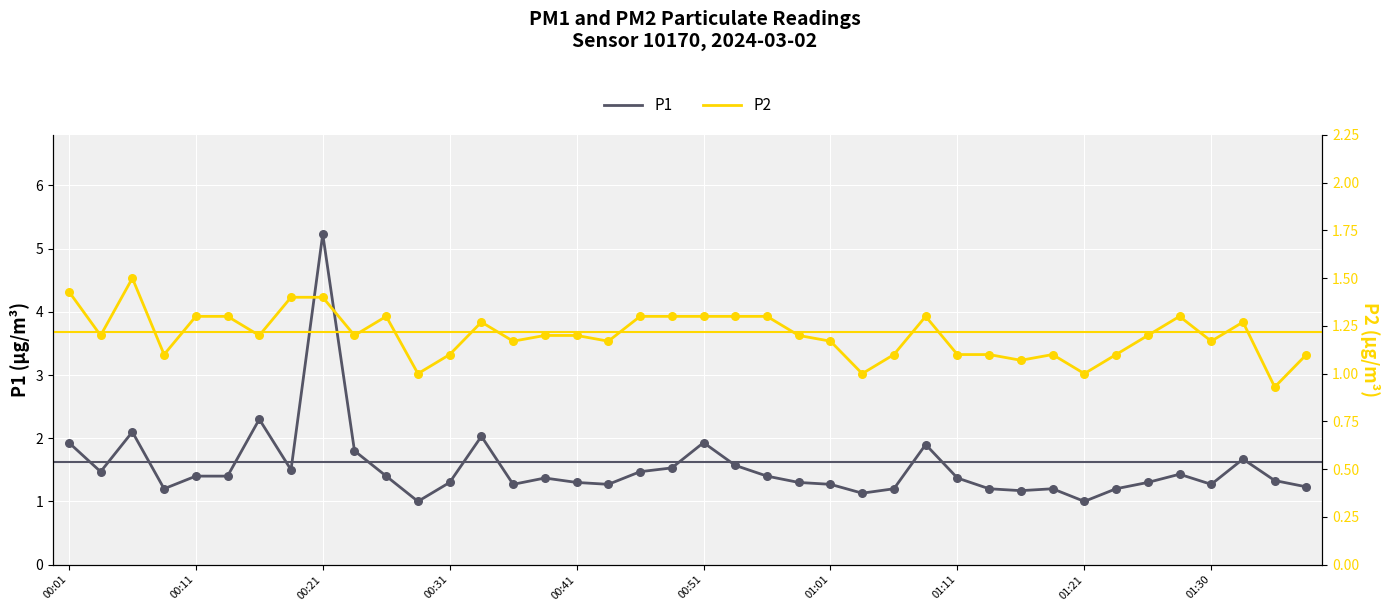

Which series contains the lowest Y value?

P2